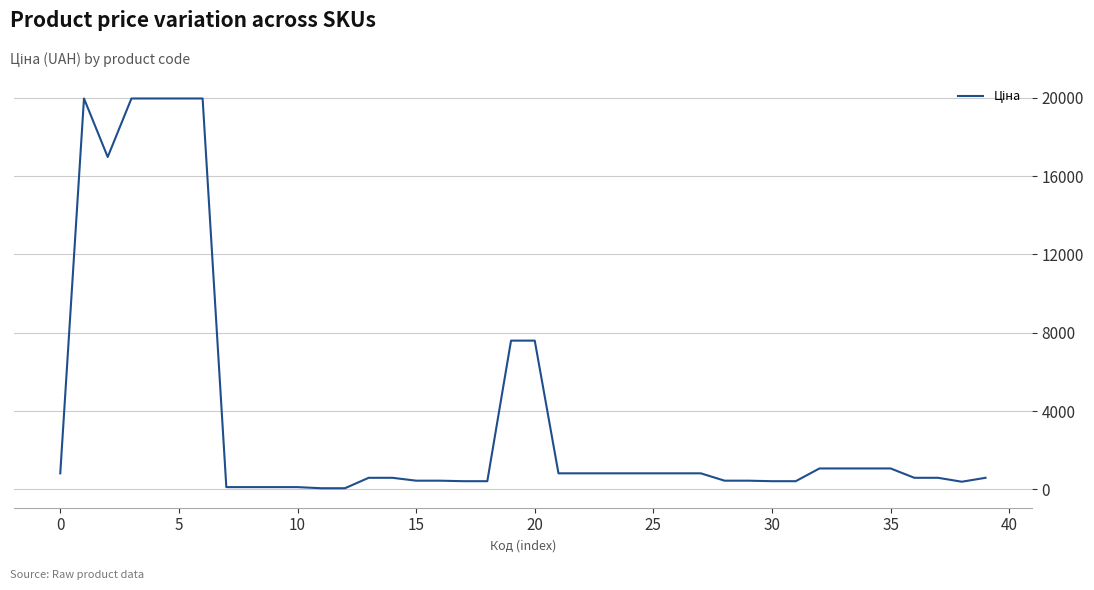

What is the difference between the second highest and second lowest values?

19907.1